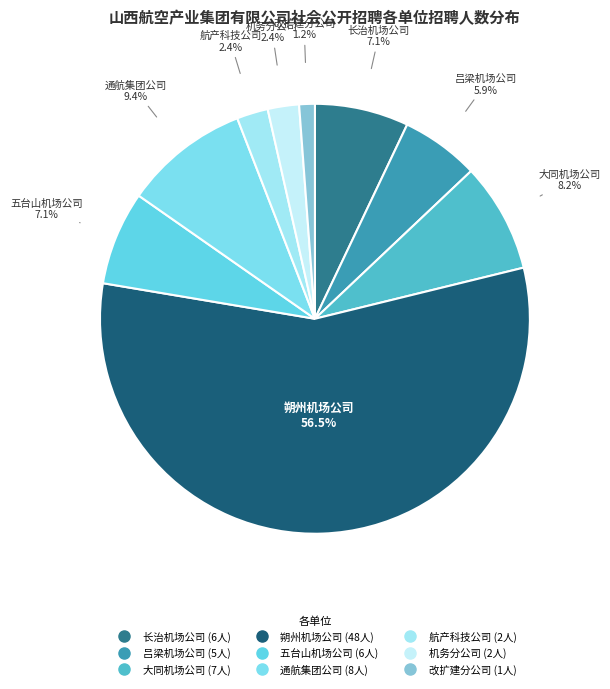

How many segments does this pie chart have?

9